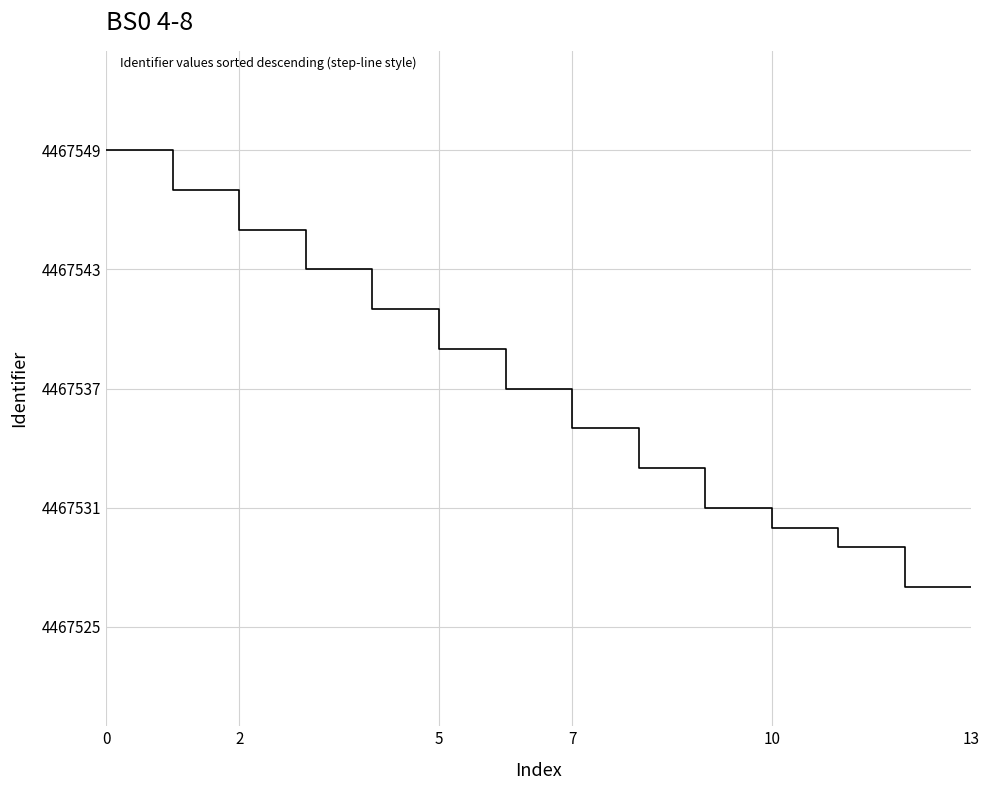

What is the difference between the maximum and minimum values?

24